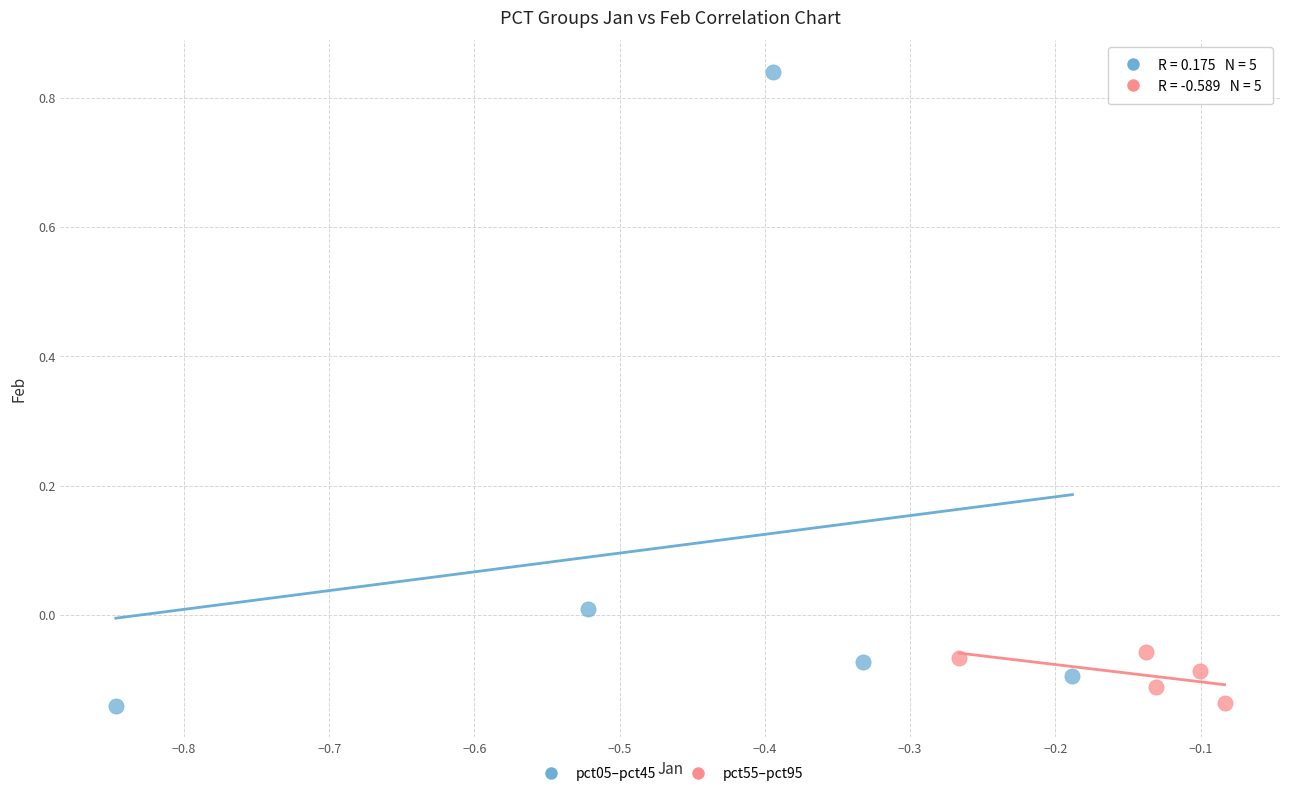

What are all the series names shown in the legend?

pct05–pct45, pct55–pct95